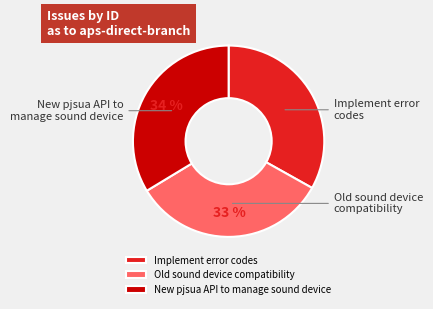

What is the ratio of the value at New pjsua API to manage sound device to the value at Old sound device compatibility?

1.0